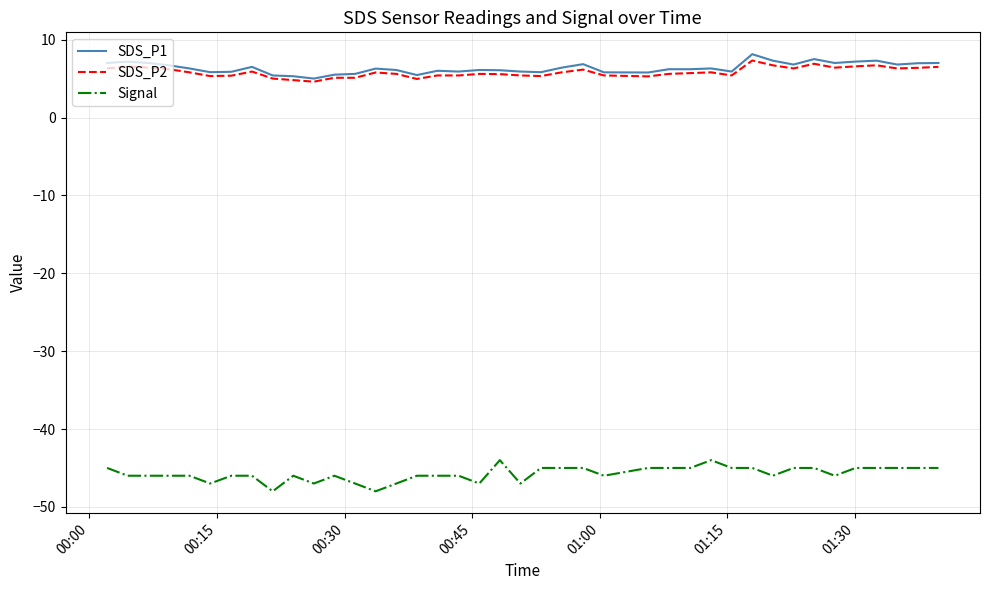

What is the greatest value displayed?

8.1